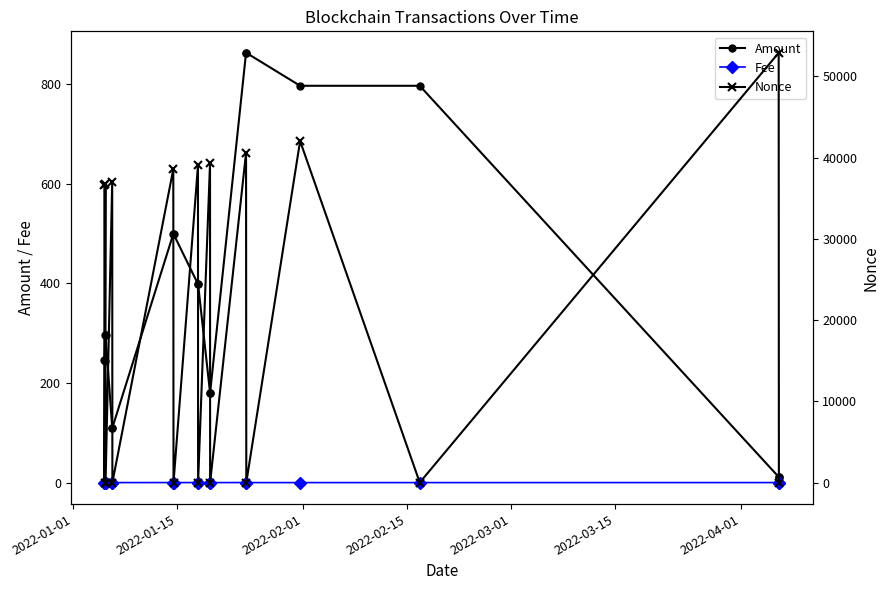

How many data points in Amount are less than 296?

8